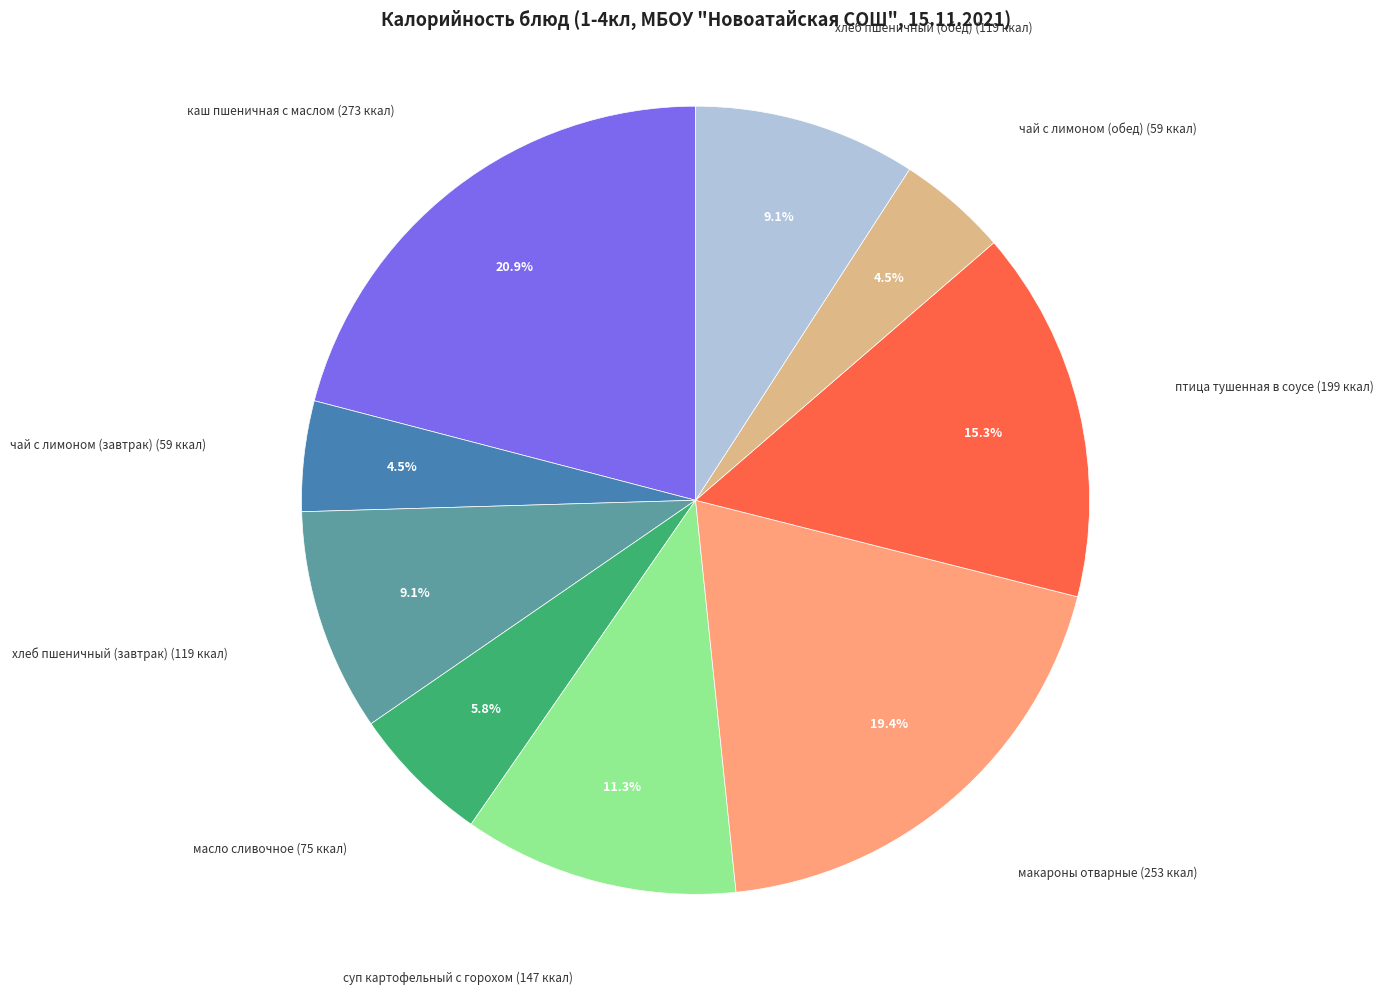

Is there a majority slice in this chart?

No